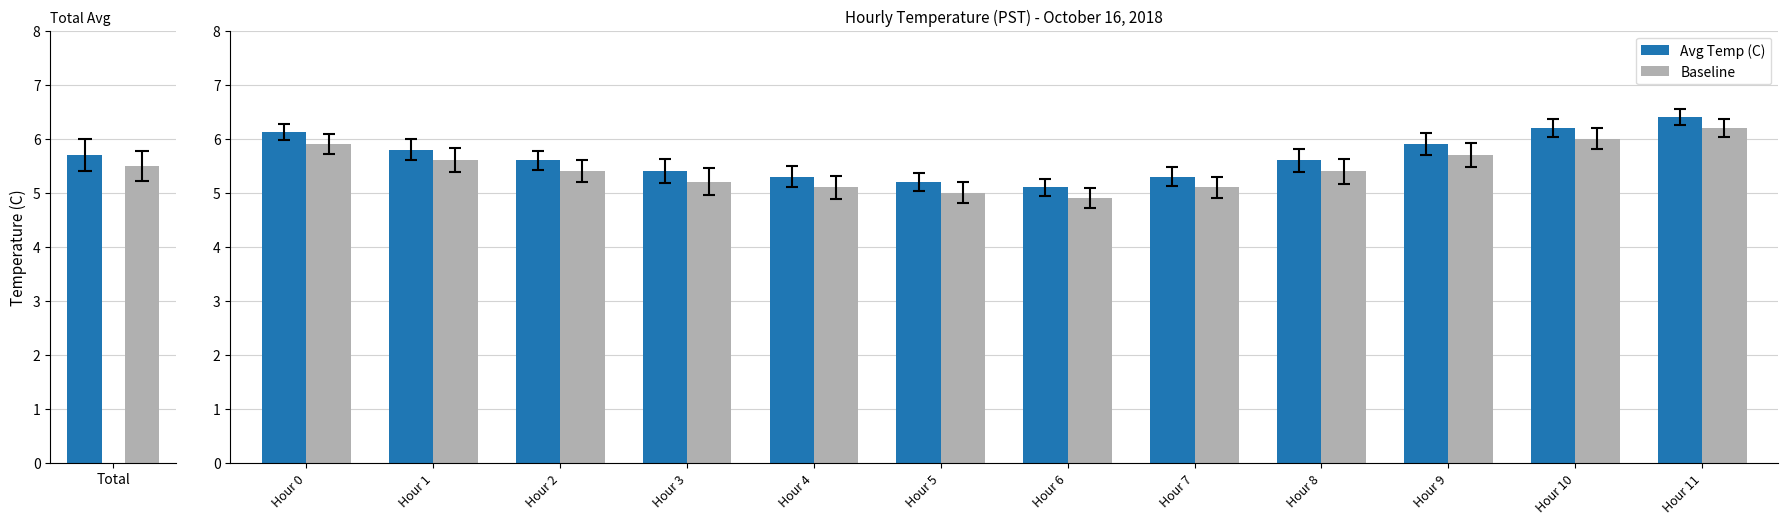

What is the sum of the Avg Temp (C) values at Hour 4 and Hour 8?

10.9